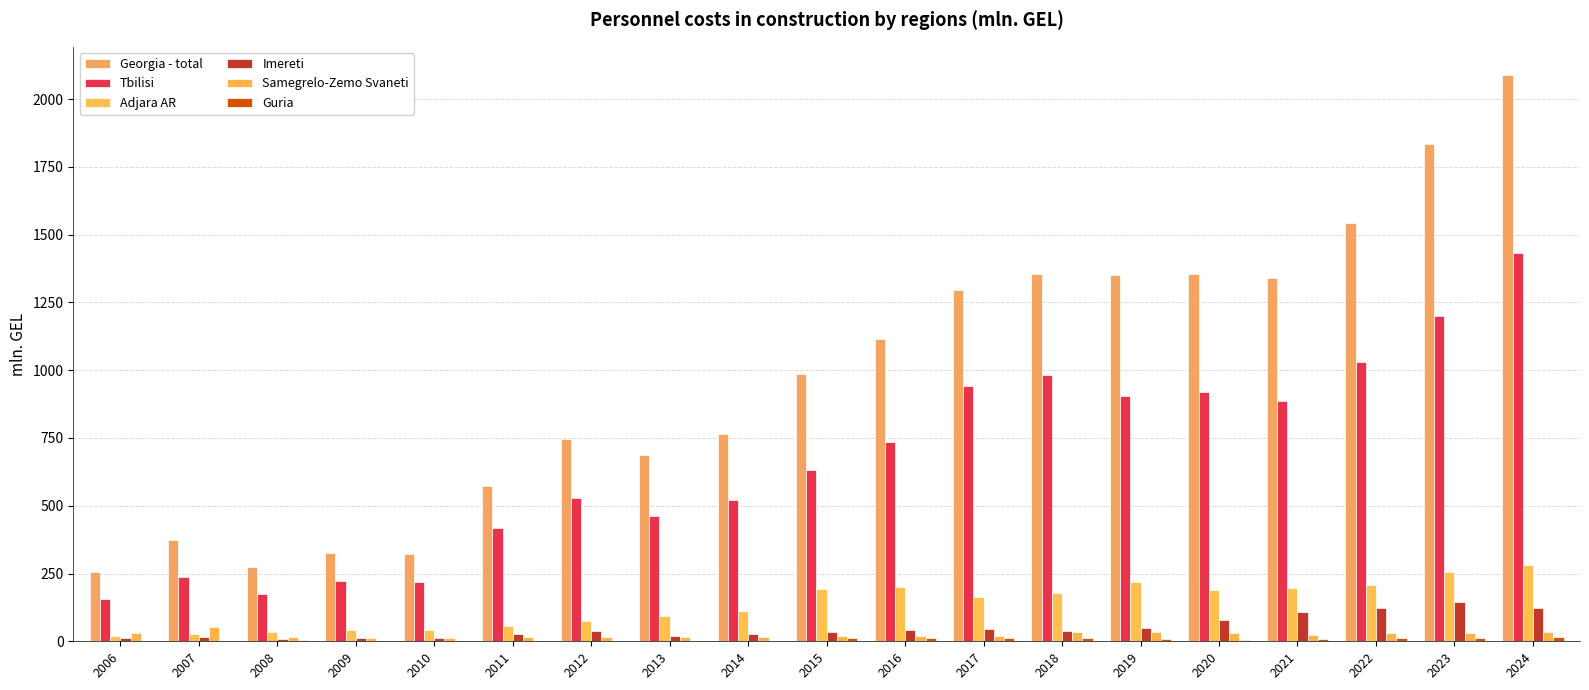

What is the highest value of the Guria series?

14.1